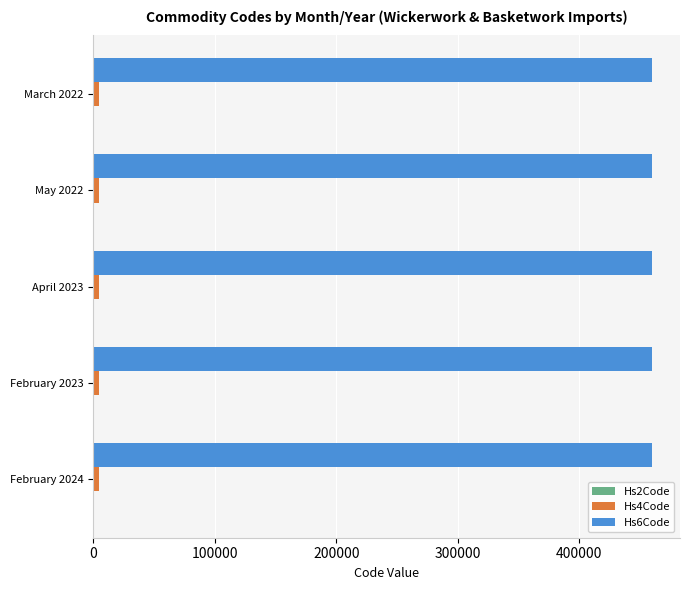

What is the lowest value of the Hs6Code series?

460129